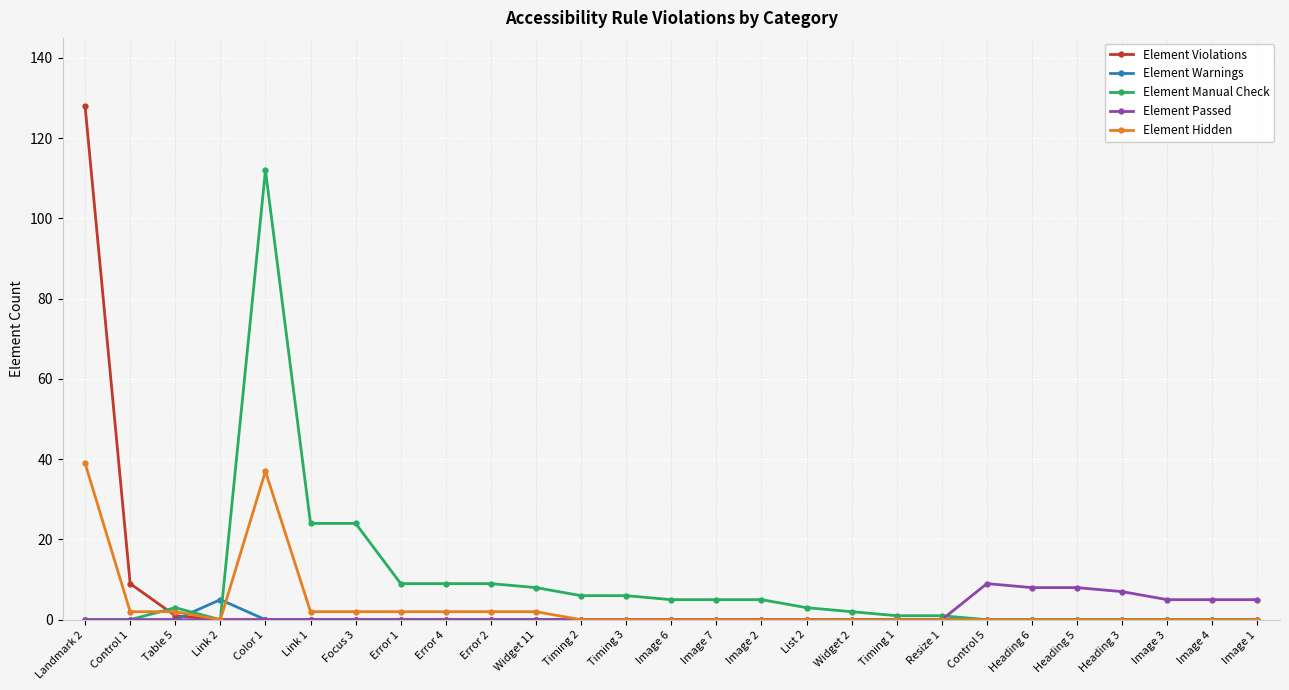

Reading left to right, list all the values displayed in this chart.

Element Violations: Landmark 2=128	Control 1=9	Table 5=1	Link 2=0	Color 1=0	Link 1=0	Focus 3=0	Error 1=0	Error 4=0	Error 2=0	Widget 11=0	Timing 2=0	Timing 3=0	Image 6=0	Image 7=0	Image 2=0	List 2=0	Widget 2=0	Timing 1=0	Resize 1=0	Control 5=0	Heading 6=0	Heading 5=0	Heading 3=0	Image 3=0	Image 4=0	Image 1=0
Element Warnings: Landmark 2=0	Control 1=0	Table 5=0	Link 2=5	Color 1=0	Link 1=0	Focus 3=0	Error 1=0	Error 4=0	Error 2=0	Widget 11=0	Timing 2=0	Timing 3=0	Image 6=0	Image 7=0	Image 2=0	List 2=0	Widget 2=0	Timing 1=0	Resize 1=0	Control 5=0	Heading 6=0	Heading 5=0	Heading 3=0	Image 3=0	Image 4=0	Image 1=0
Element Manual Check: Landmark 2=0	Control 1=0	Table 5=3	Link 2=0	Color 1=112	Link 1=24	Focus 3=24	Error 1=9	Error 4=9	Error 2=9	Widget 11=8	Timing 2=6	Timing 3=6	Image 6=5	Image 7=5	Image 2=5	List 2=3	Widget 2=2	Timing 1=1	Resize 1=1	Control 5=0	Heading 6=0	Heading 5=0	Heading 3=0	Image 3=0	Image 4=0	Image 1=0
Element Passed: Landmark 2=0	Control 1=0	Table 5=0	Link 2=0	Color 1=0	Link 1=0	Focus 3=0	Error 1=0	Error 4=0	Error 2=0	Widget 11=0	Timing 2=0	Timing 3=0	Image 6=0	Image 7=0	Image 2=0	List 2=0	Widget 2=0	Timing 1=0	Resize 1=0	Control 5=9	Heading 6=8	Heading 5=8	Heading 3=7	Image 3=5	Image 4=5	Image 1=5
Element Hidden: Landmark 2=39	Control 1=2	Table 5=2	Link 2=0	Color 1=37	Link 1=2	Focus 3=2	Error 1=2	Error 4=2	Error 2=2	Widget 11=2	Timing 2=0	Timing 3=0	Image 6=0	Image 7=0	Image 2=0	List 2=0	Widget 2=0	Timing 1=0	Resize 1=0	Control 5=0	Heading 6=0	Heading 5=0	Heading 3=0	Image 3=0	Image 4=0	Image 1=0